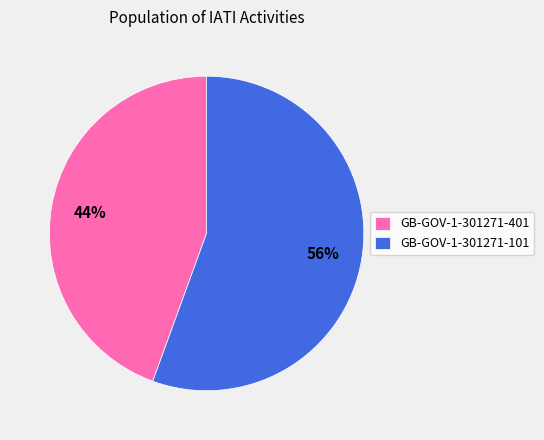

Which has a higher value, GB-GOV-1-301271-401 or GB-GOV-1-301271-101?

GB-GOV-1-301271-101